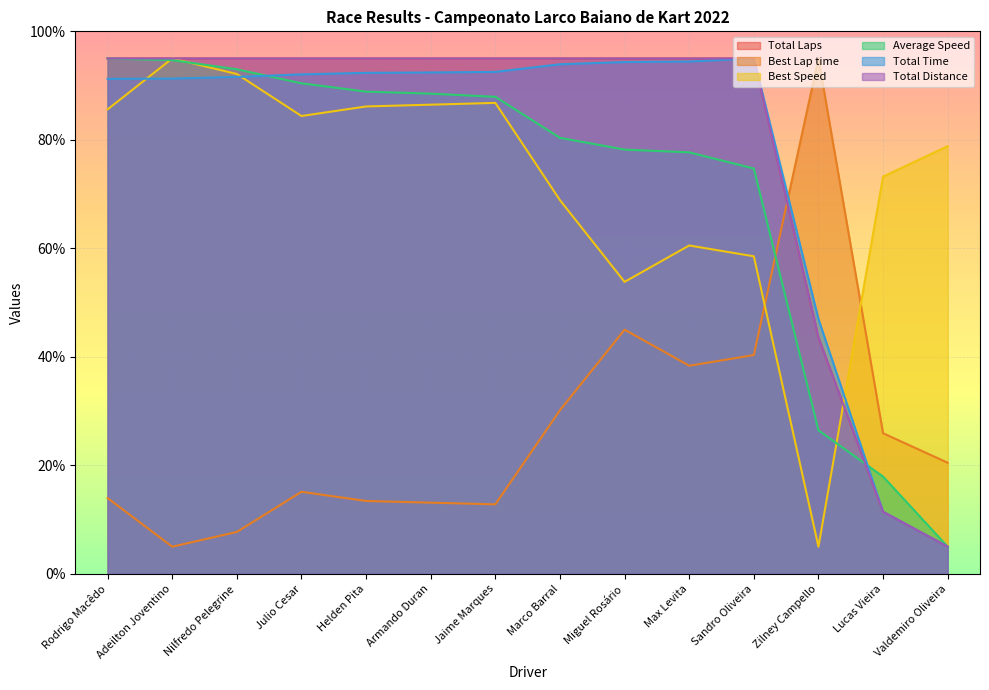

Reading right to left, transcribe all the data shown in this chart.

Total Laps: Valdemiro Oliveira=5.0	Lucas Vieira=11.4	Zilney Campello=43.6	Sandro Oliveira=95.0	Max Levita=95.0	Miguel Rosário=95.0	Marco Barral=95.0	Jaime Marques=95.0	Armando Duran=95.0	Helden Pita=95.0	Julio Cesar=95.0	Nilfredo Pelegrine=95.0	Adeilton Joventino=95.0	Rodrigo Macêdo=95.0
Best Lap time: Valdemiro Oliveira=20.5	Lucas Vieira=25.9	Zilney Campello=95.0	Sandro Oliveira=40.3	Max Levita=38.4	Miguel Rosário=45.0	Marco Barral=30.2	Jaime Marques=12.8	Armando Duran=13.1	Helden Pita=13.4	Julio Cesar=15.1	Nilfredo Pelegrine=7.7	Adeilton Joventino=5.0	Rodrigo Macêdo=14.0
Best Speed: Valdemiro Oliveira=78.8	Lucas Vieira=73.2	Zilney Campello=5.0	Sandro Oliveira=58.5	Max Levita=60.5	Miguel Rosário=53.8	Marco Barral=68.9	Jaime Marques=86.8	Armando Duran=86.5	Helden Pita=86.2	Julio Cesar=84.4	Nilfredo Pelegrine=92.1	Adeilton Joventino=95.0	Rodrigo Macêdo=85.6
Average Speed: Valdemiro Oliveira=5.0	Lucas Vieira=17.9	Zilney Campello=26.5	Sandro Oliveira=74.7	Max Levita=77.7	Miguel Rosário=78.2	Marco Barral=80.4	Jaime Marques=87.9	Armando Duran=88.5	Helden Pita=88.9	Julio Cesar=90.4	Nilfredo Pelegrine=93.0	Adeilton Joventino=94.7	Rodrigo Macêdo=95.0
Total Time: Valdemiro Oliveira=5.0	Lucas Vieira=11.4	Zilney Campello=47.0	Sandro Oliveira=95.0	Max Levita=94.4	Miguel Rosário=94.3	Marco Barral=93.9	Jaime Marques=92.5	Armando Duran=92.4	Helden Pita=92.3	Julio Cesar=92.1	Nilfredo Pelegrine=91.6	Adeilton Joventino=91.3	Rodrigo Macêdo=91.2
Total Distance: Valdemiro Oliveira=5.0	Lucas Vieira=11.4	Zilney Campello=43.6	Sandro Oliveira=95.0	Max Levita=95.0	Miguel Rosário=95.0	Marco Barral=95.0	Jaime Marques=95.0	Armando Duran=95.0	Helden Pita=95.0	Julio Cesar=95.0	Nilfredo Pelegrine=95.0	Adeilton Joventino=95.0	Rodrigo Macêdo=95.0